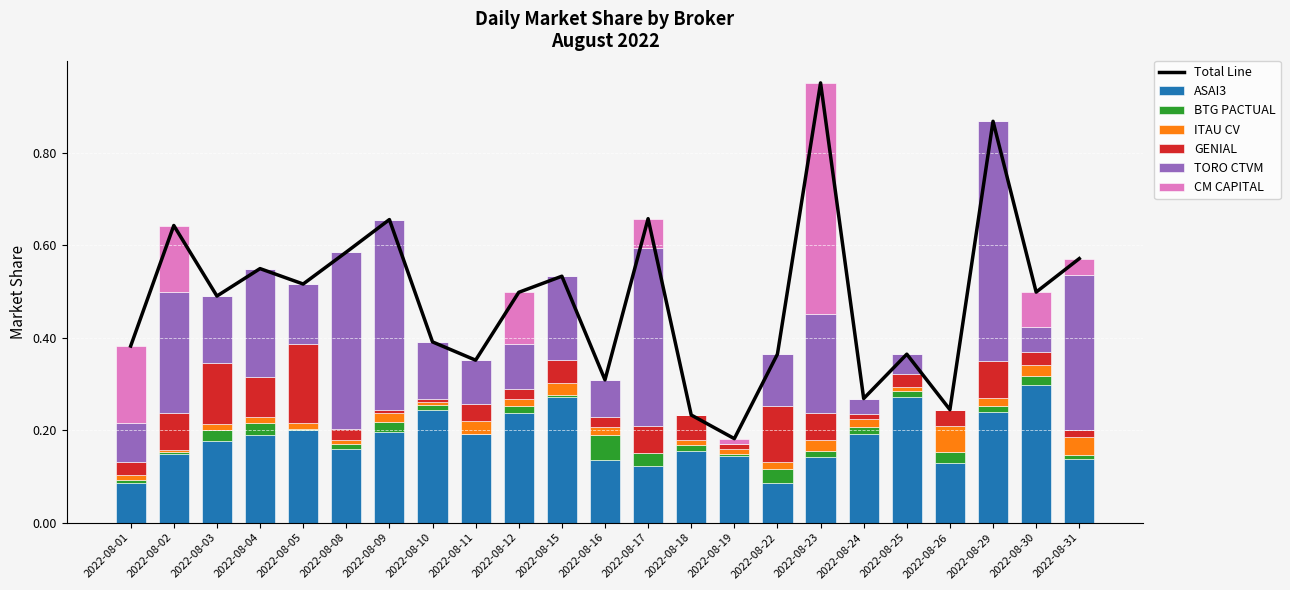

Which series has the largest total across all categories?

ASAI3